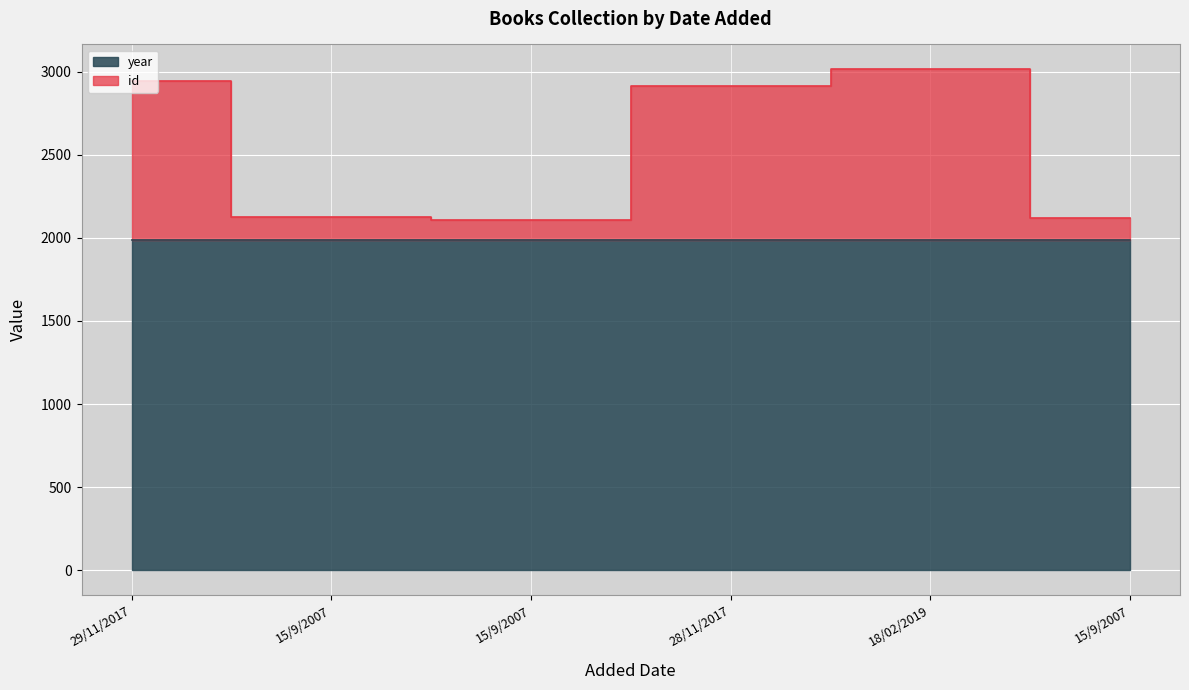

What is the sum of the values at 28/11/2017 and 18/02/2019?

5926